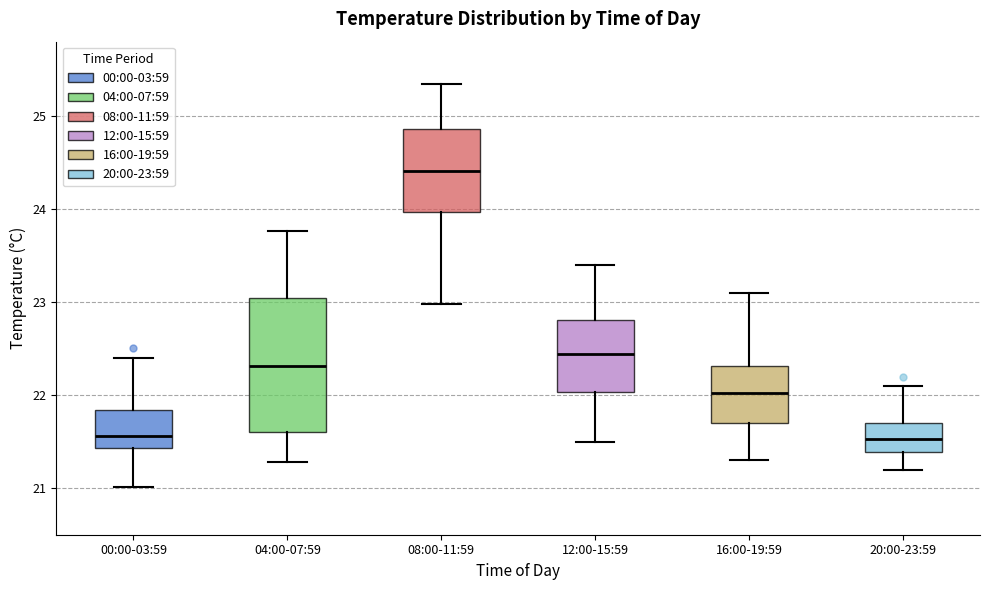

Comparing the boxes themselves (not the whiskers), which one is the tallest?

04:00-07:59